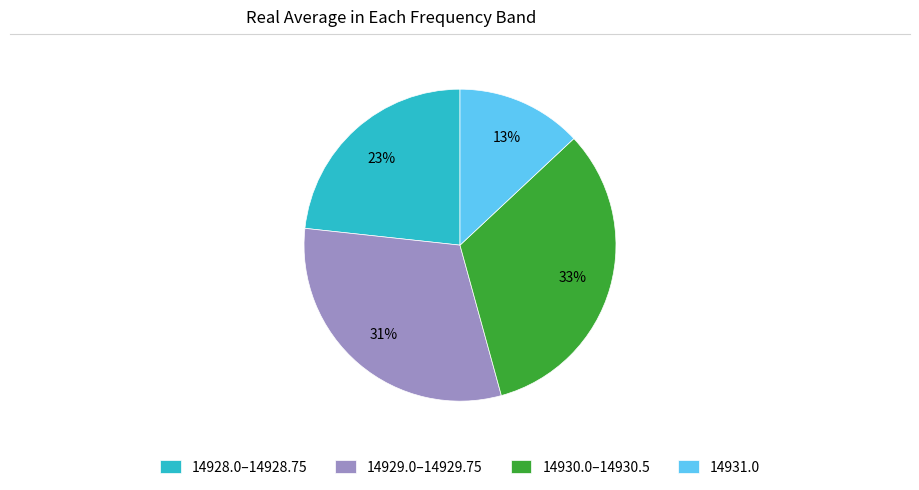

Rank the categories by value from highest to lowest.

14930.0–14930.5, 14929.0–14929.75, 14928.0–14928.75, 14931.0